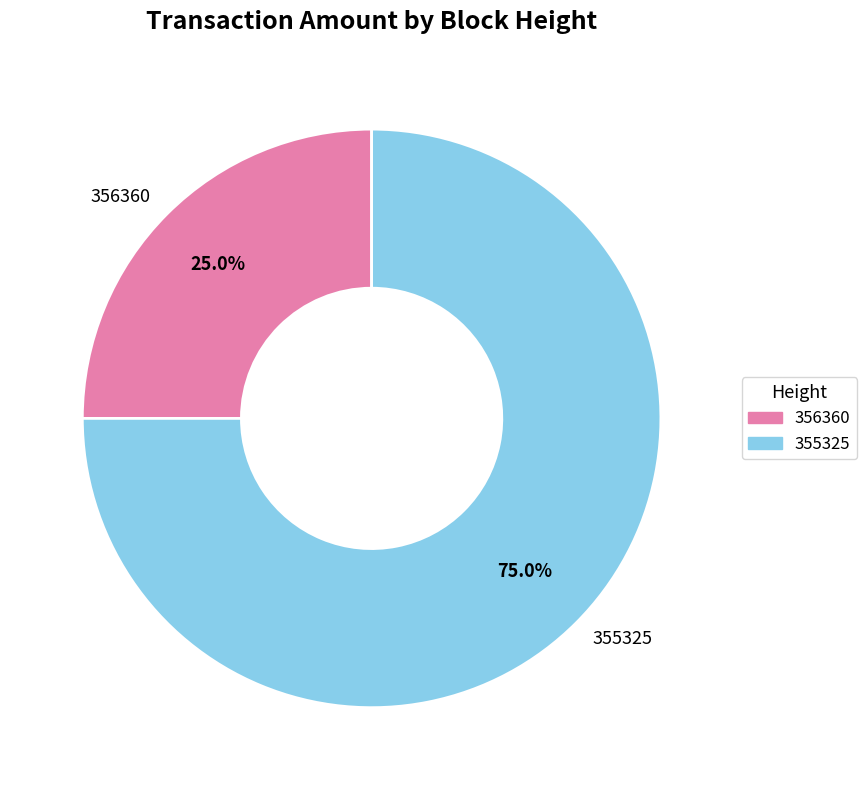

Count the number of slices in the pie.

2